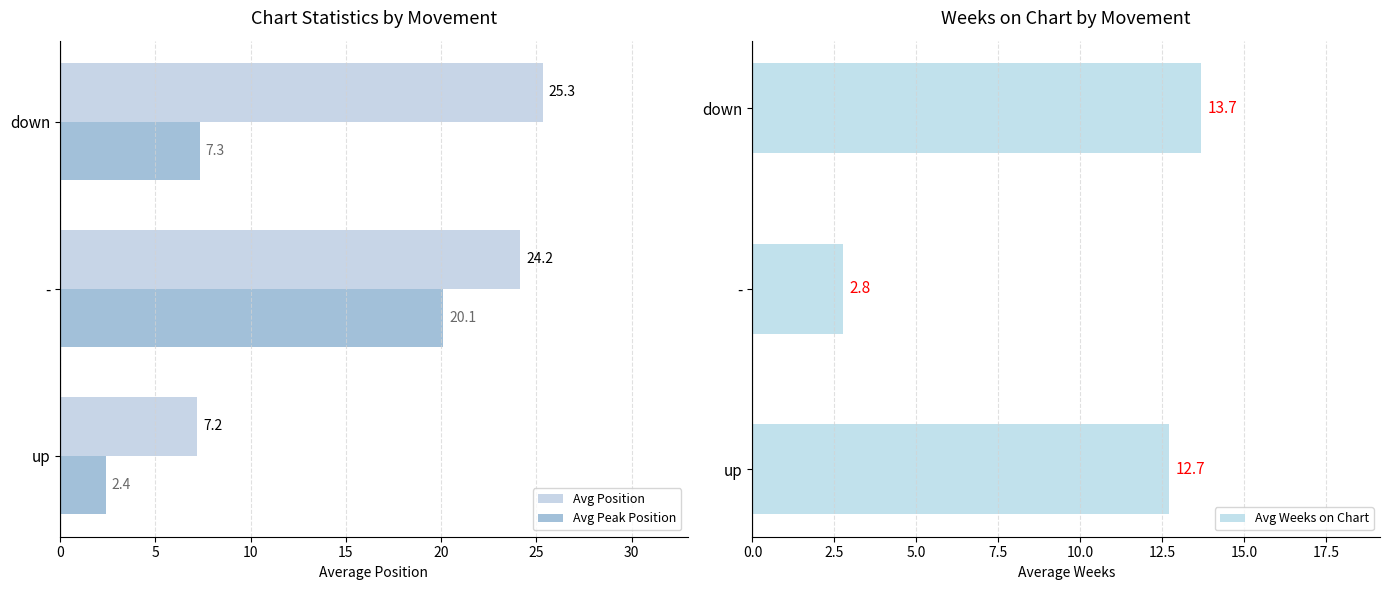

What is the sum of all Avg Weeks on Chart values?

29.1